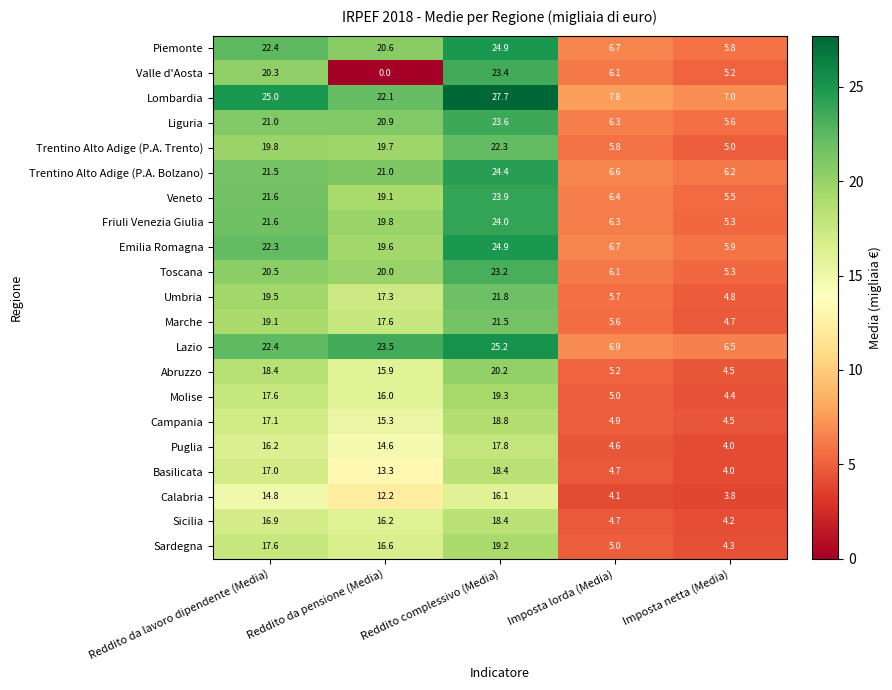

What is the minimum value for Sicilia?

4.2